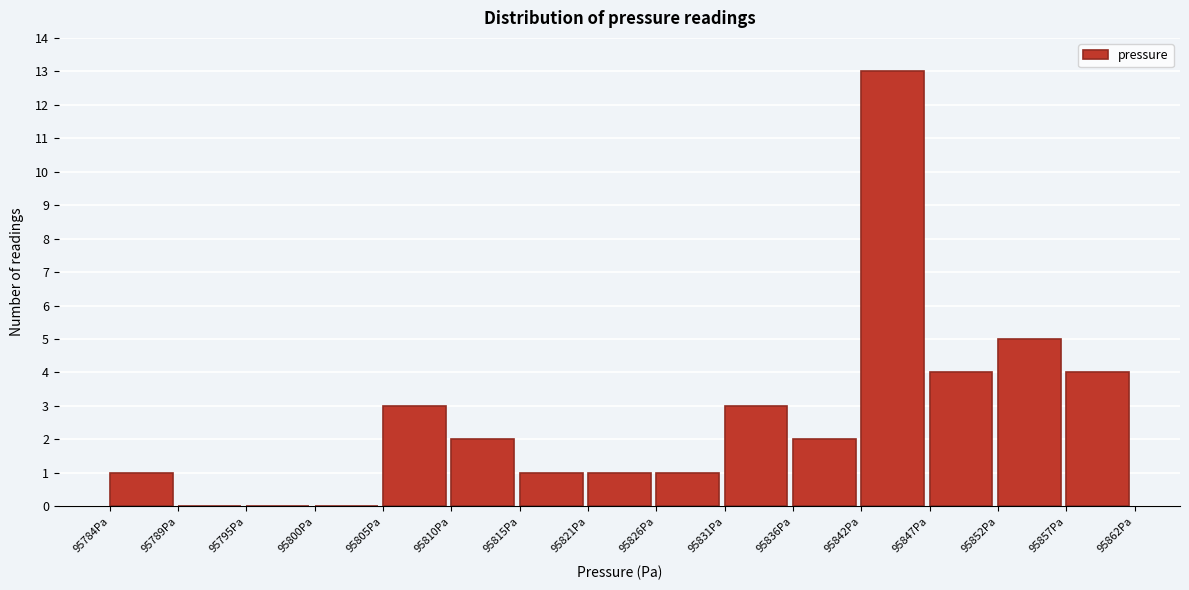

Over which range of the x-axis is the bar tallest?

95842 to 95847